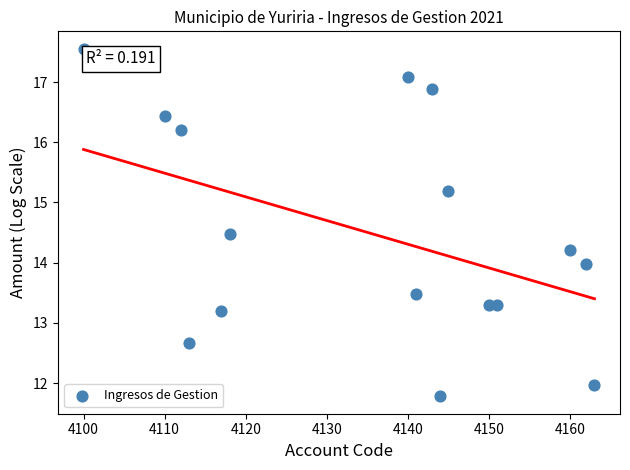

What is the range of Y values (max minus min)?

5.8